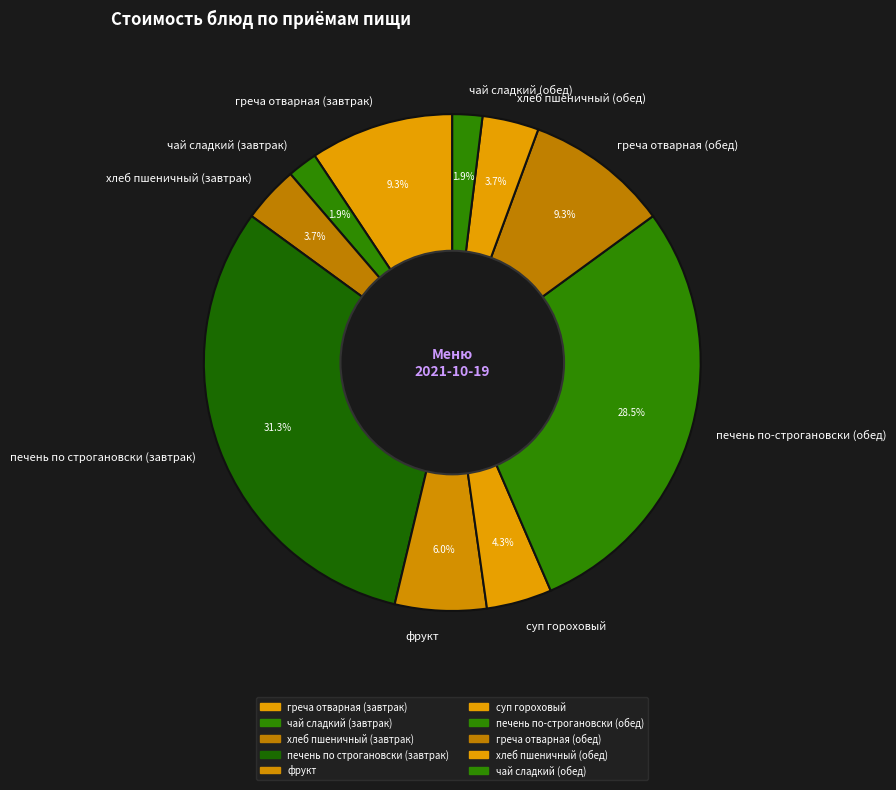

Which slice is the largest?

печень по строгановски (завтрак)